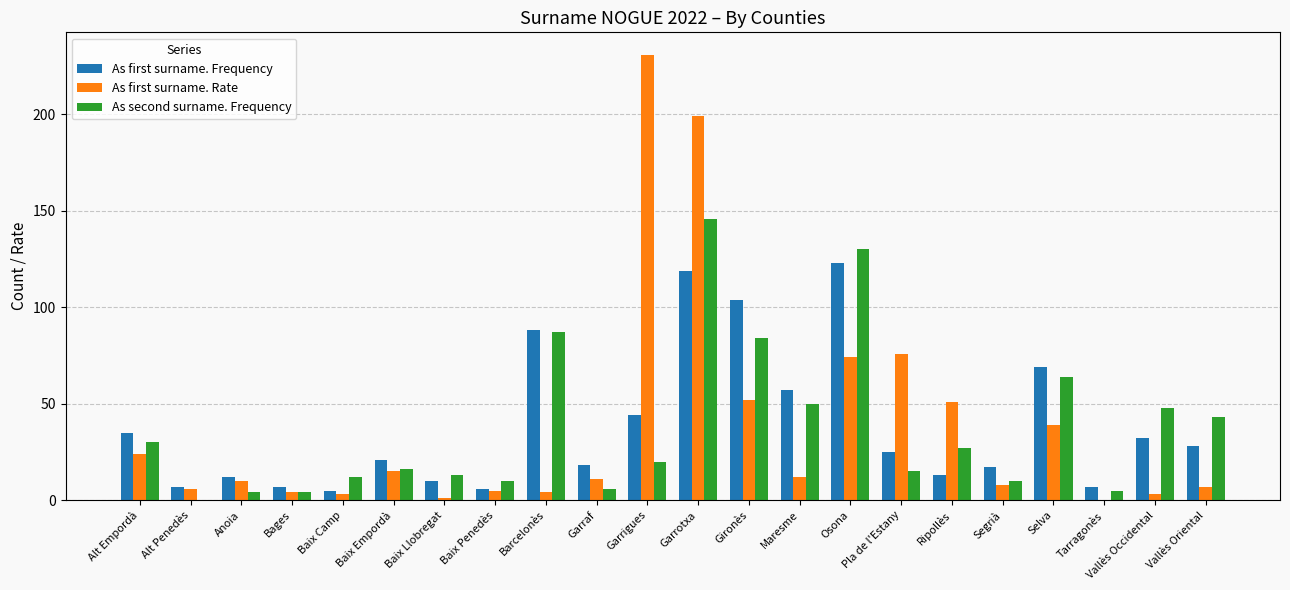

Read the As second surname. Frequency value at Ripollès.

27